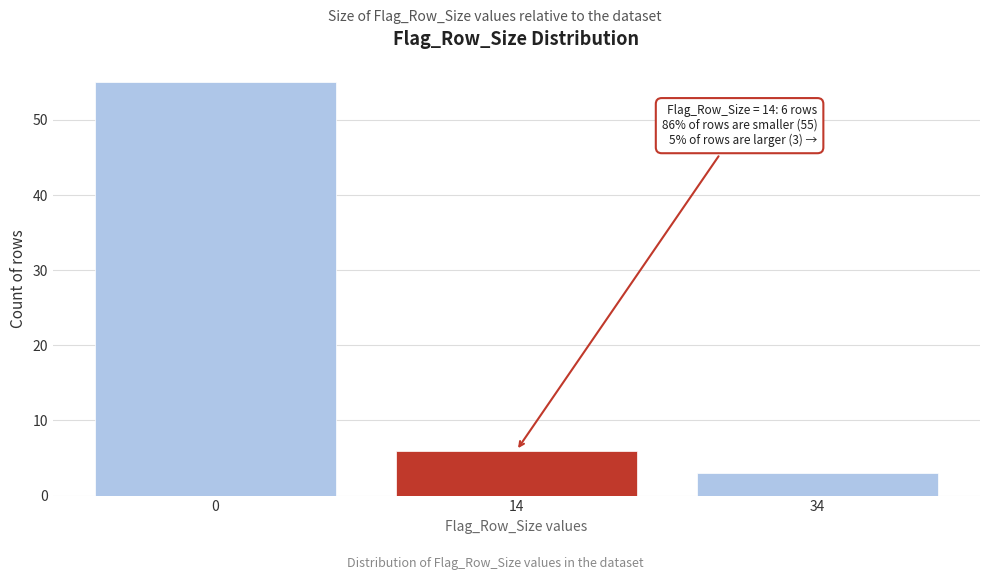

Reading left to right, what are all the values shown in this chart?

0=55	14=6	34=3